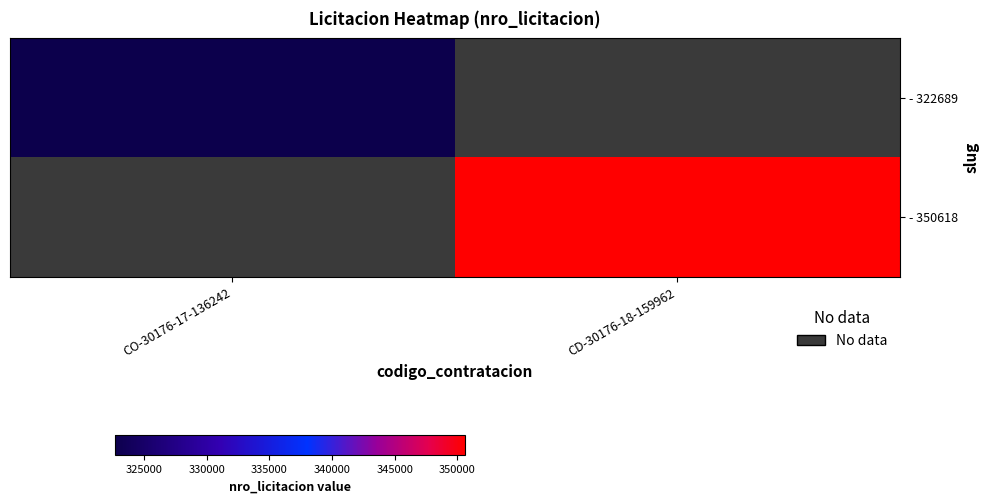

List the series in order of their peak value, lowest first.

- 322689, - 350618